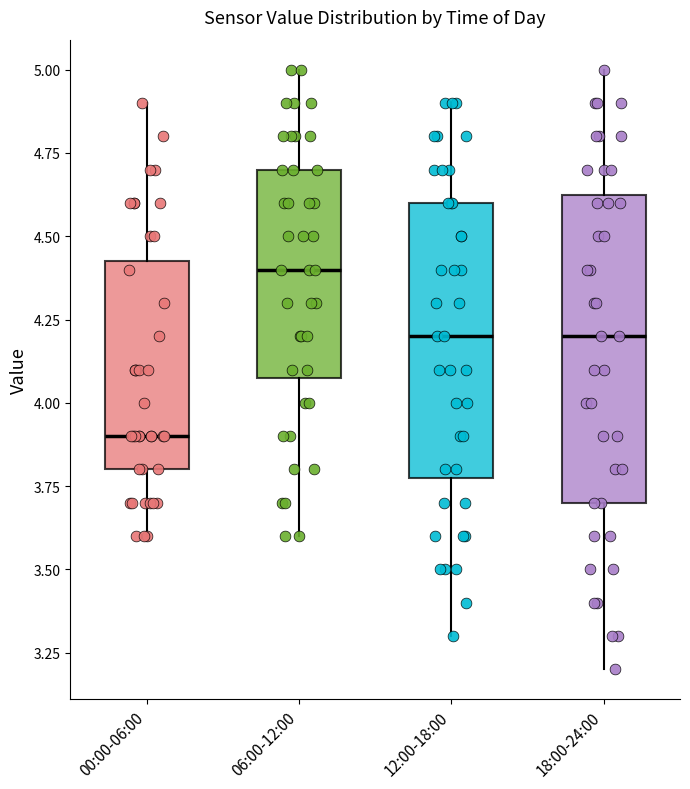

Reading left to right, transcribe this box plot: for each box, give where its median line is, the range the box spans, and where its two whiskers end, as read against the y-axis. The values are not printed on the chart, so give them approximately, as read against the axis.

00:00-06:00: median 3.90, box 3.80 to 4.45, whiskers 3.60 to 4.90
06:00-12:00: median 4.40, box 4.10 to 4.70, whiskers 3.60 to 5.00
12:00-18:00: median 4.20, box 3.80 to 4.60, whiskers 3.30 to 4.90
18:00-24:00: median 4.20, box 3.70 to 4.65, whiskers 3.20 to 5.00